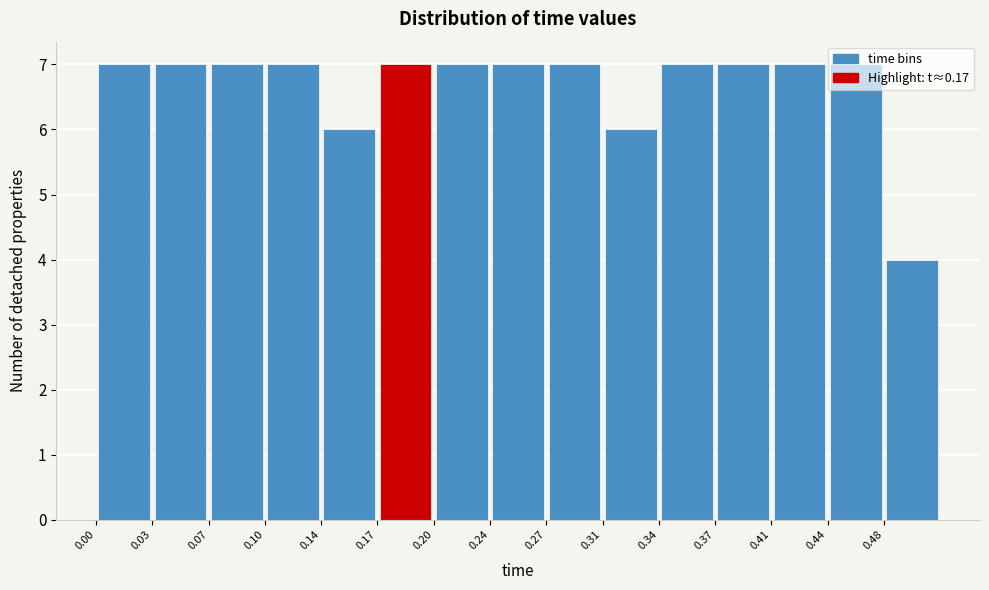

What is the height of the bar covering 0.102 to 0.136 on the x-axis? Neither the bar edges nor the heights are printed on the chart, so give them approximately, as read against the axes.

7